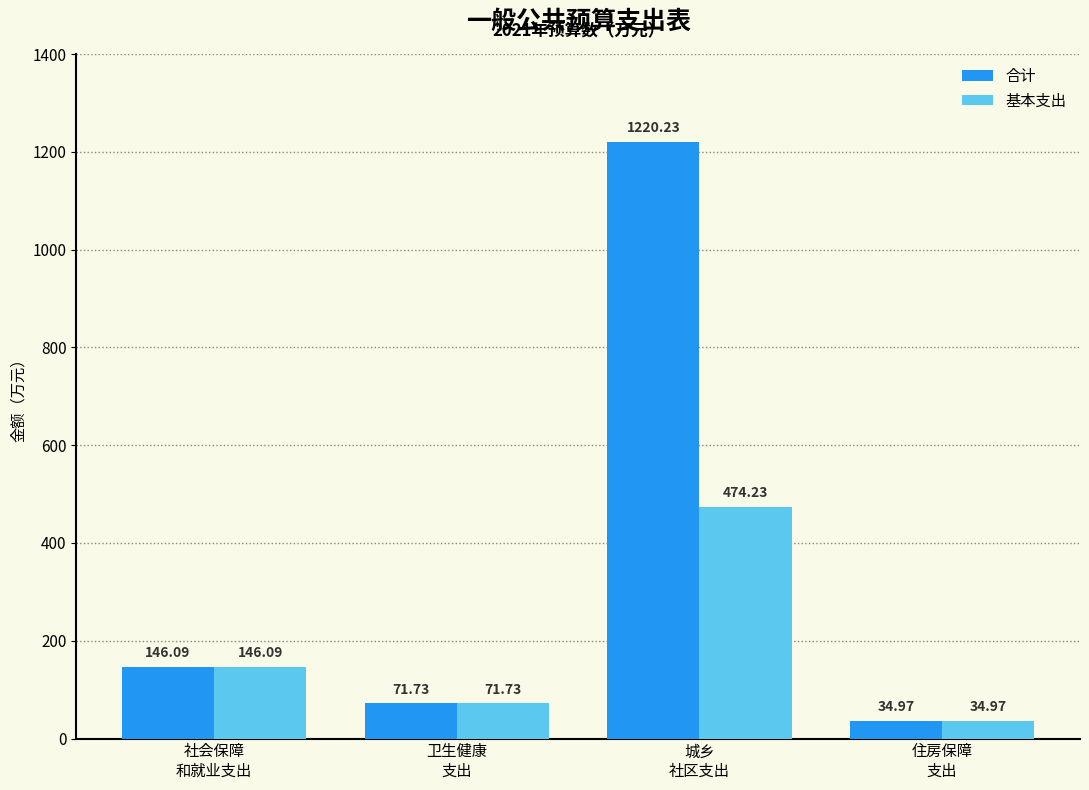

Which series has the largest range (max minus min)?

合计